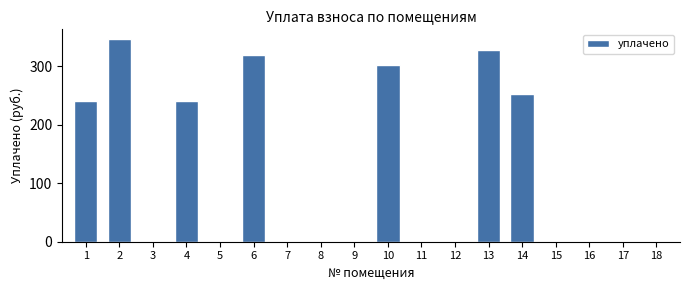

What is the maximum value shown in the chart?

345.6